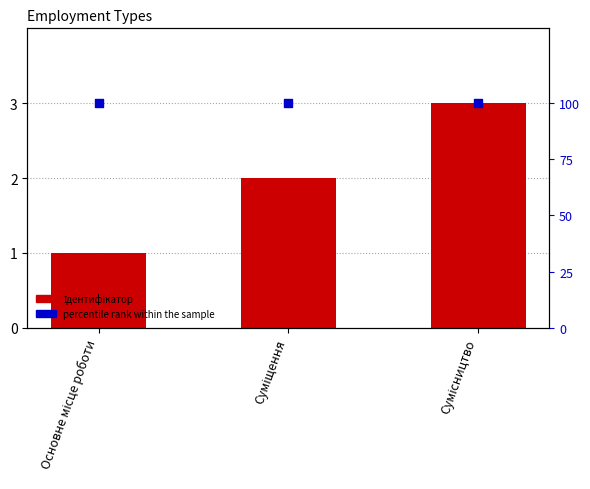

Which series reaches the maximum Y coordinate?

percentile rank within the sample